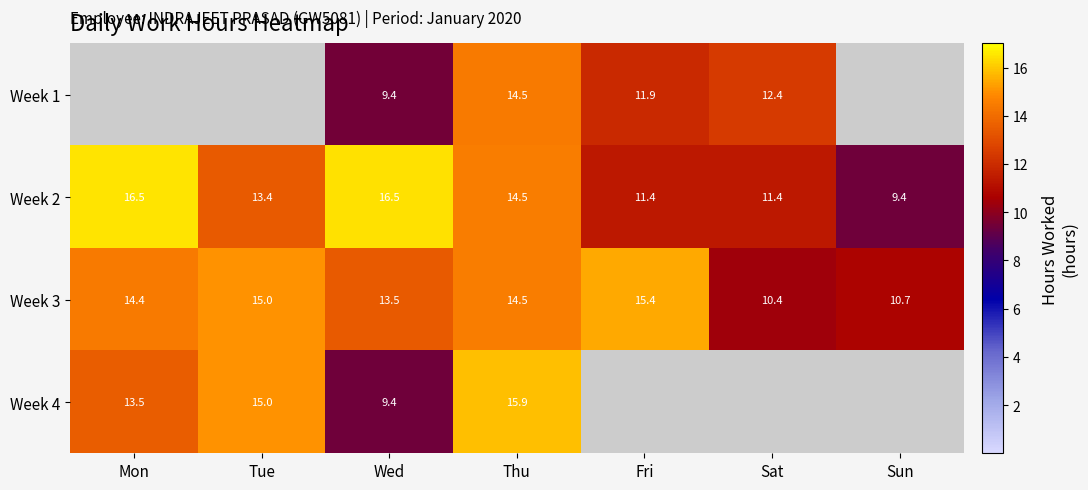

Which category has the highest value across all series?

Mon